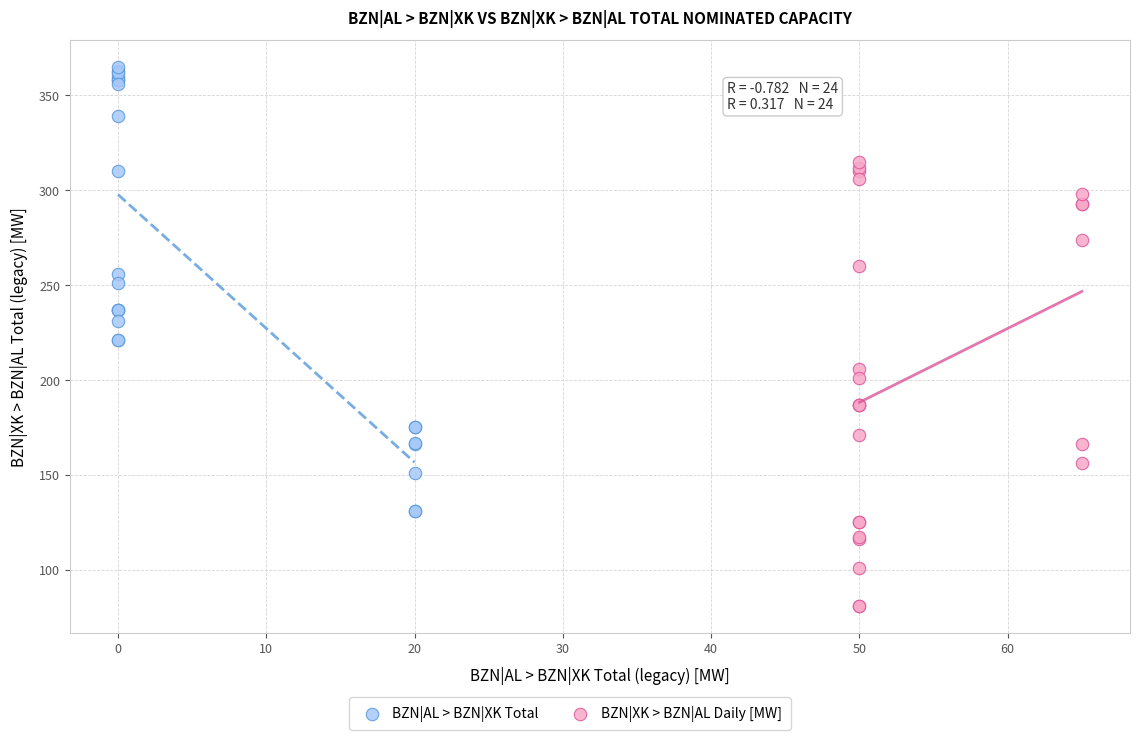

Which series reaches the minimum Y coordinate?

BZN|XK > BZN|AL Daily [MW]